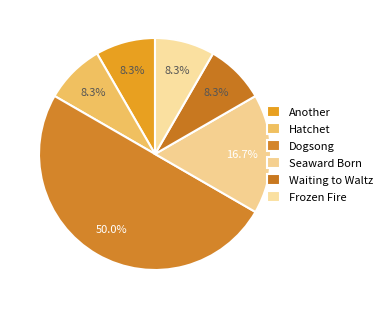

Combined, do Seaward Born and Frozen Fire account for over 50%?

No